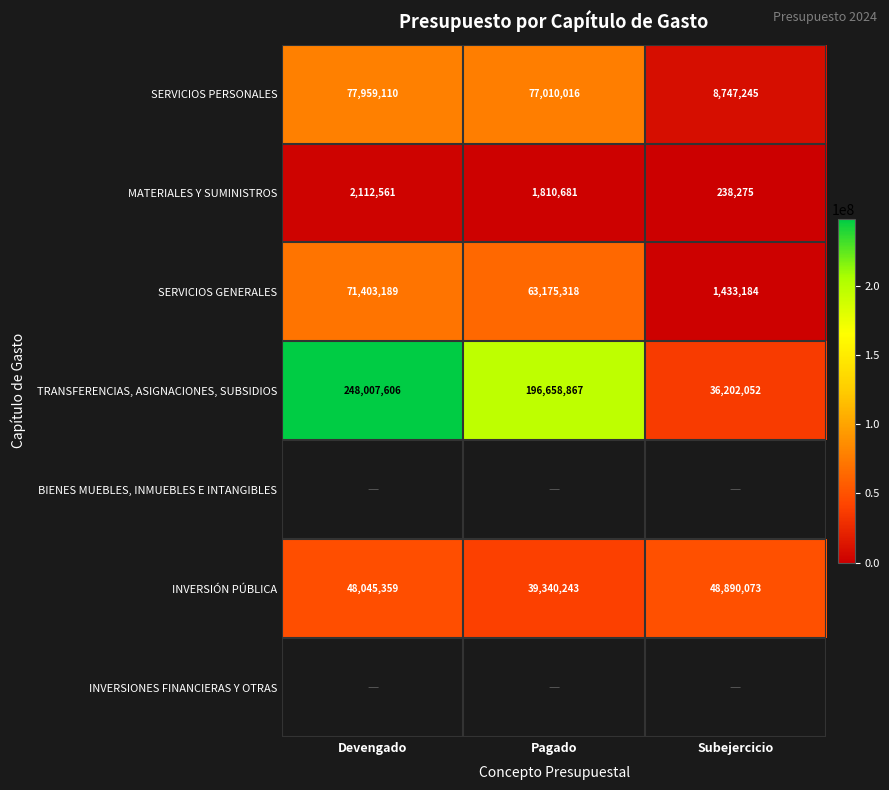

What is the average value of the INVERSIÓN PÚBLICA series?

45425225.0